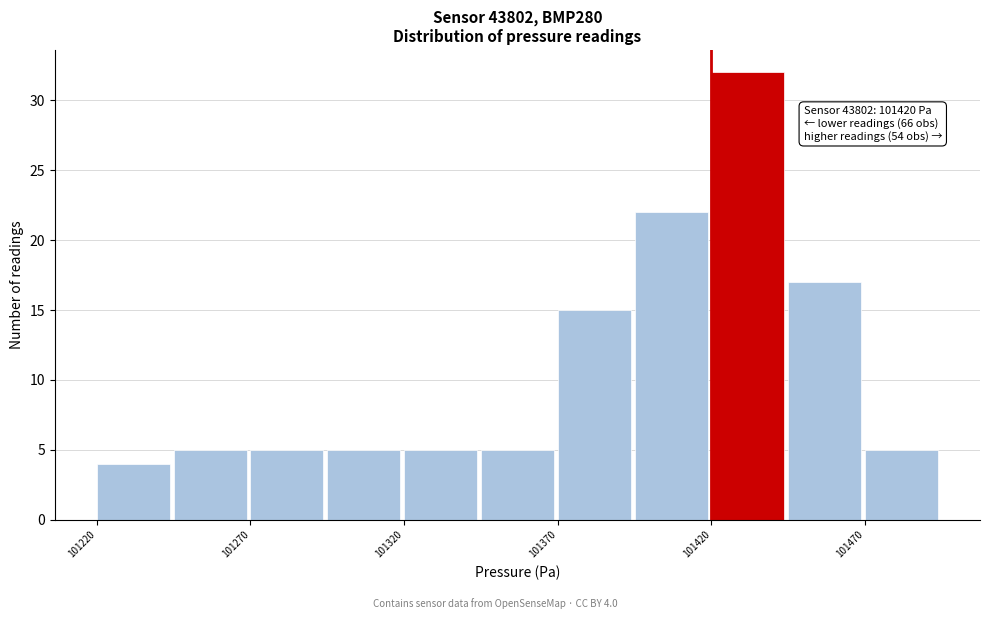

Which range on the x-axis has the tallest bar?

101420 to 101445